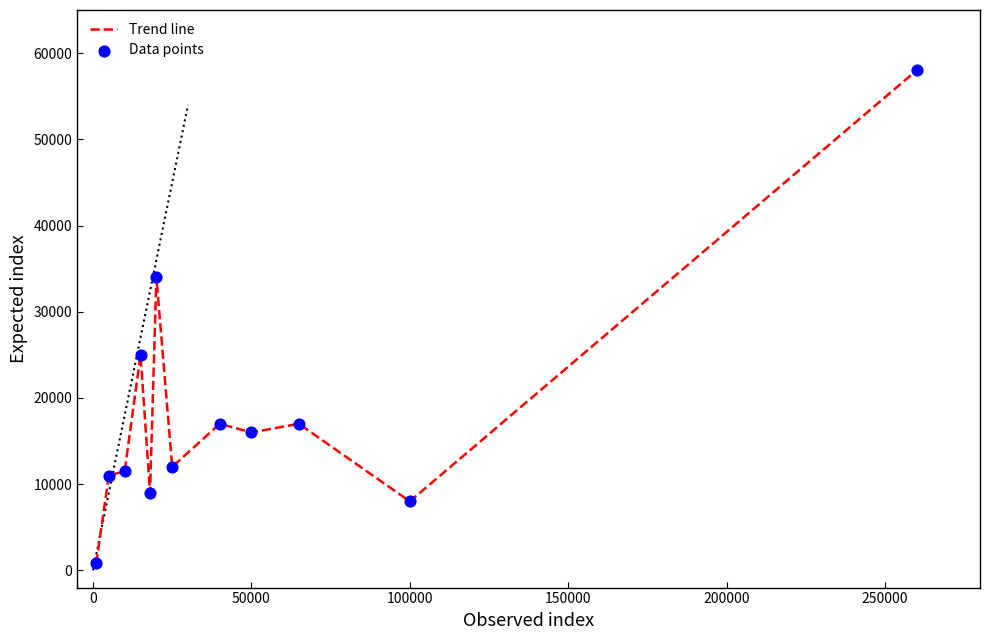

What is the maximum value shown in the chart?

58000